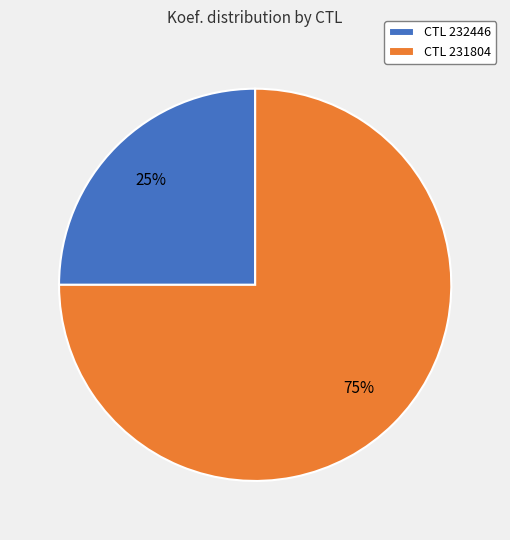

Do CTL 231804 and CTL 232446 together represent more than half of the pie?

Yes